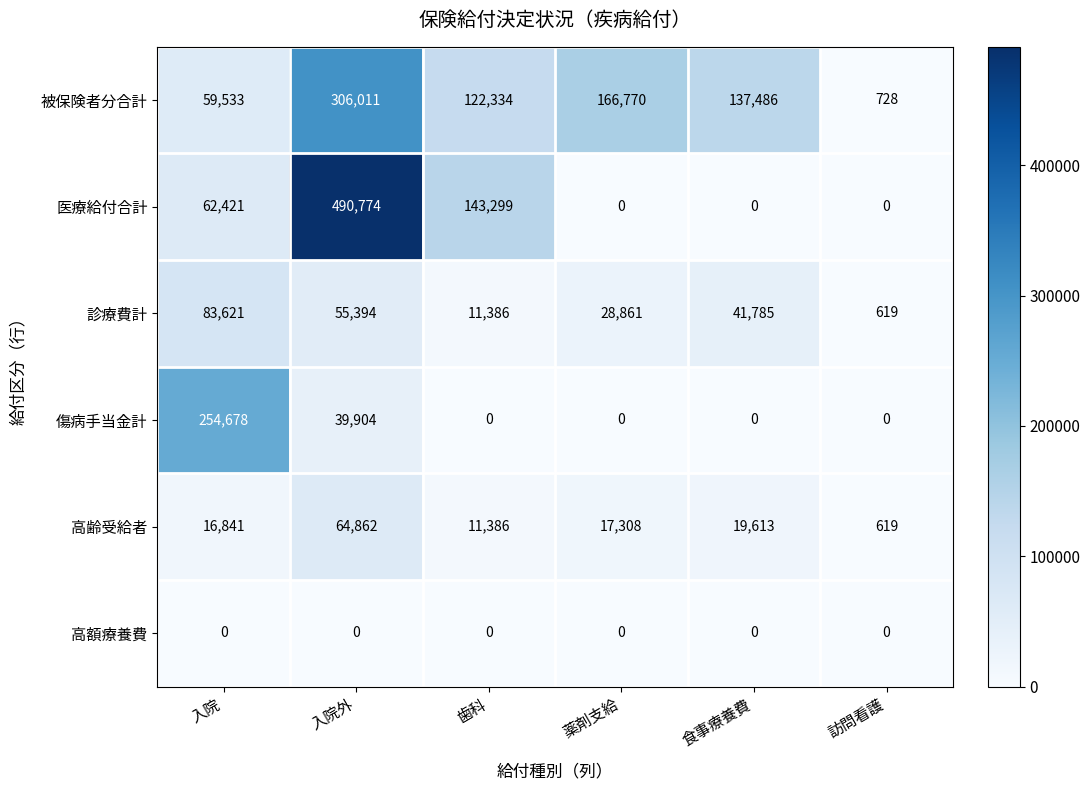

Which series has the largest range (max minus min)?

医療給付合計